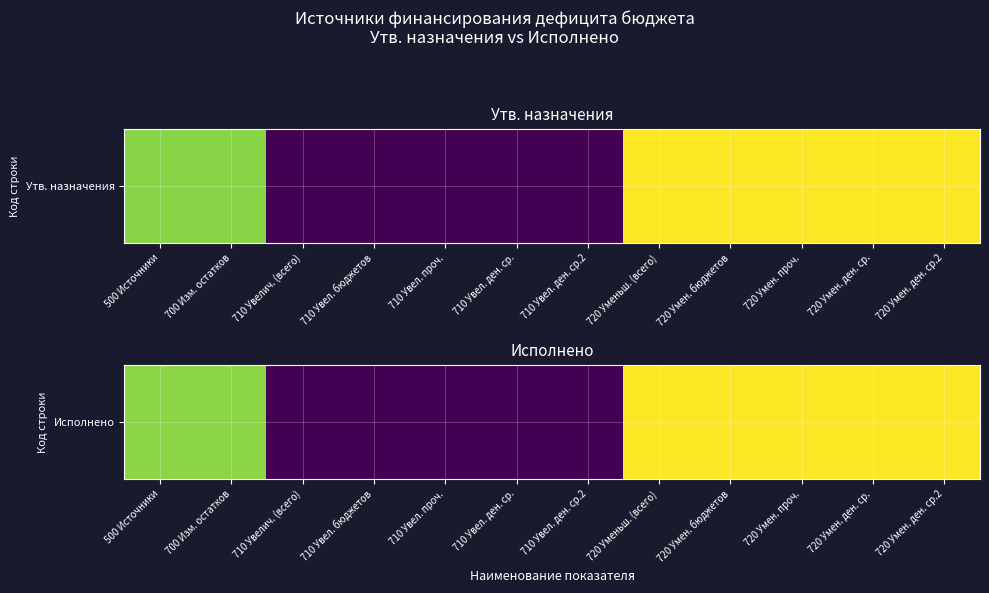

At which category does the chart reach its peak across all series?

720 Уменьш. (всего)